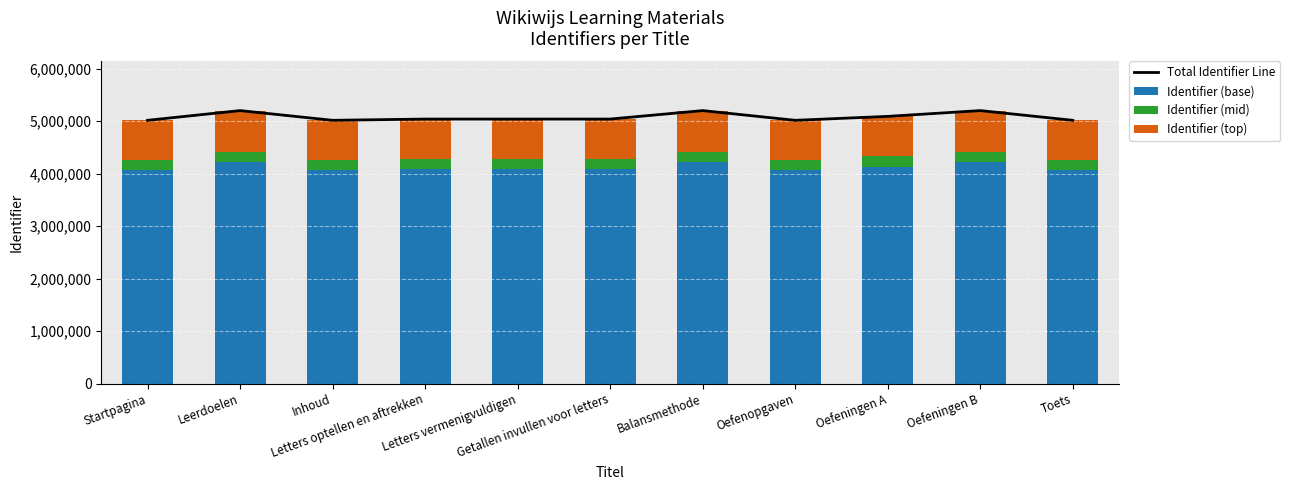

Is it true that Total Identifier Line equals 8863104 at Leerdoelen?

False